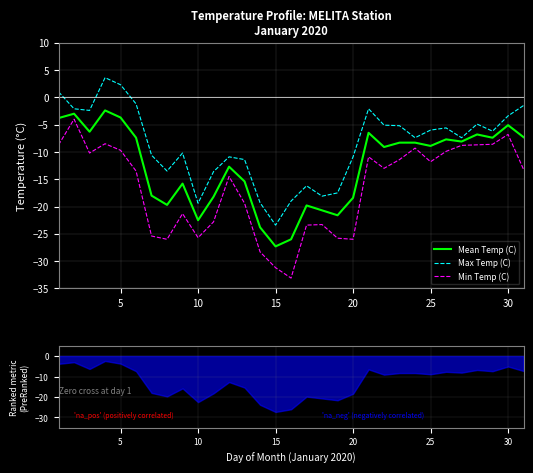

Is the value of Max Temp (C) at 20 greater than the value of Mean Temp (C) at 20?

Yes